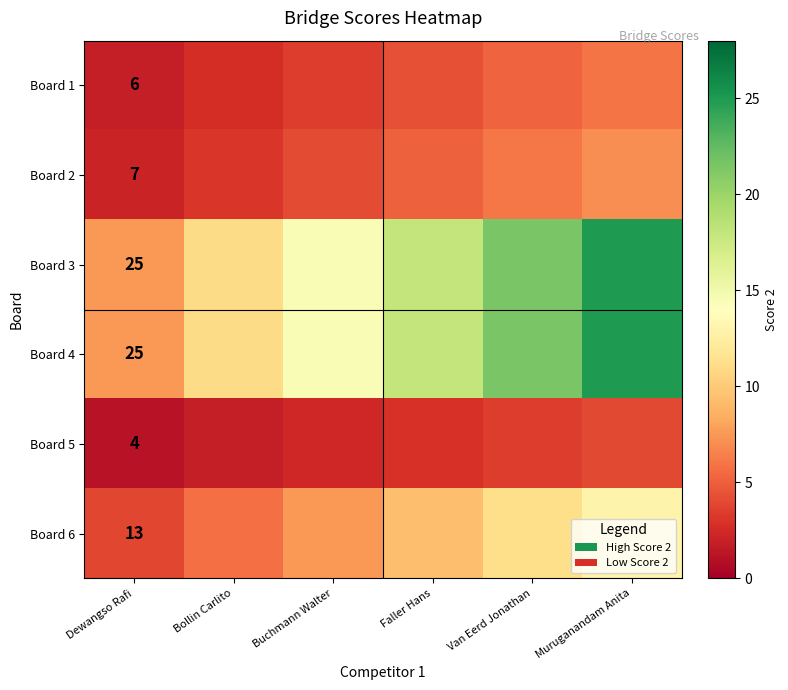

List the series in order of their peak value, lowest first.

Board 5, Board 1, Board 2, Board 6, Board 3, Board 4